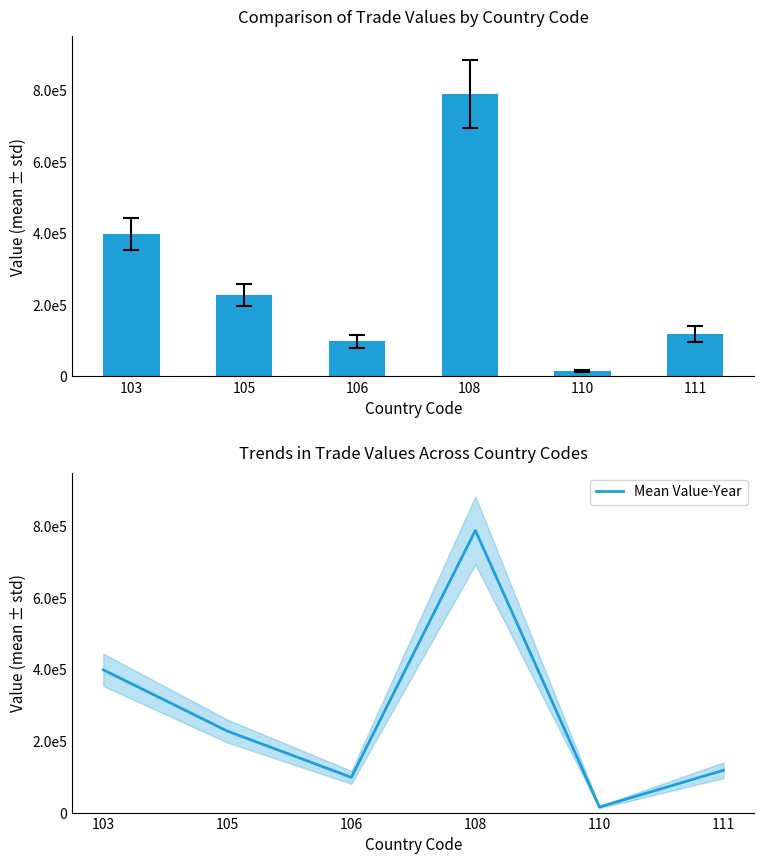

What is the difference between the Mean Value-Year values at 105 and 110?

212281